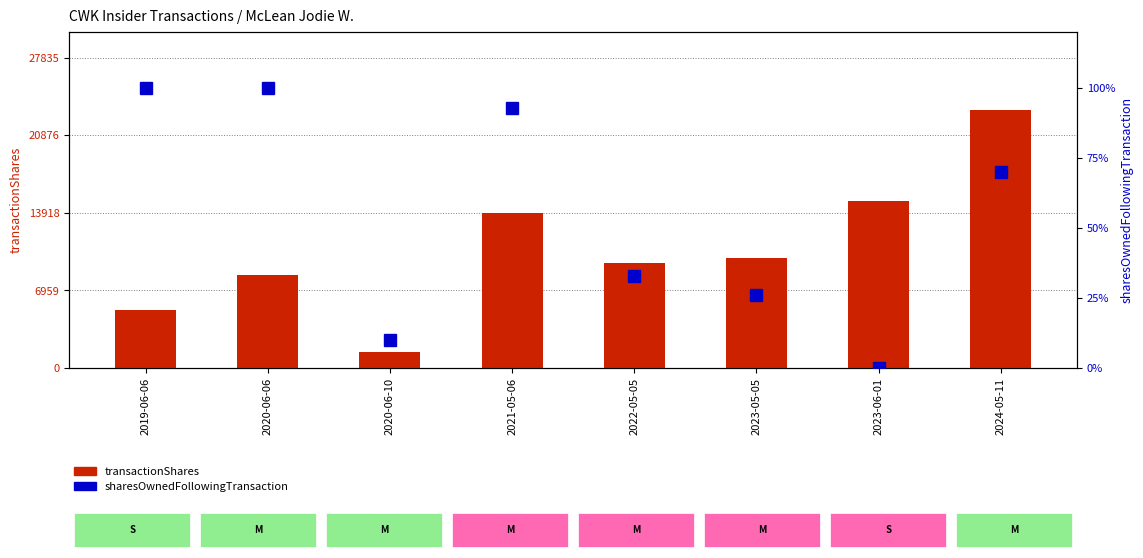

Which series has the widest spread of values?

transactionShares